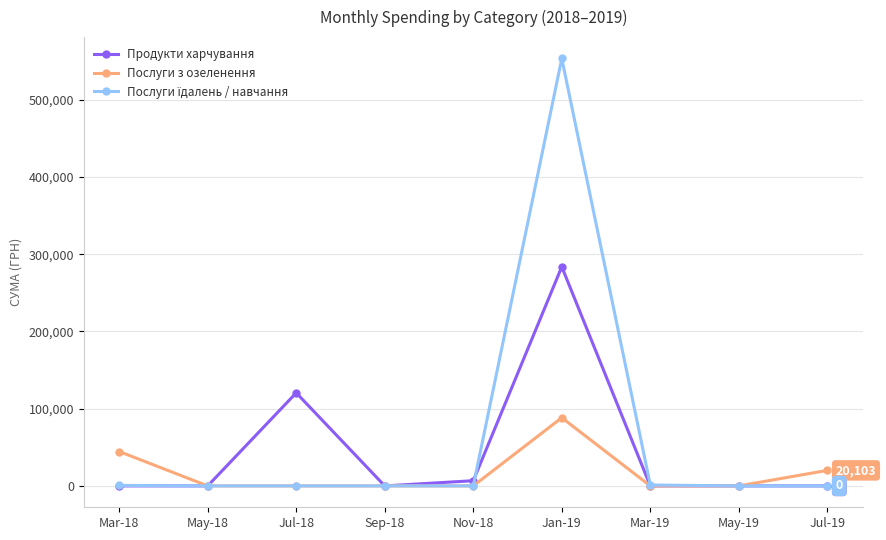

At which label does Продукти харчування reach its peak?

Jan-19